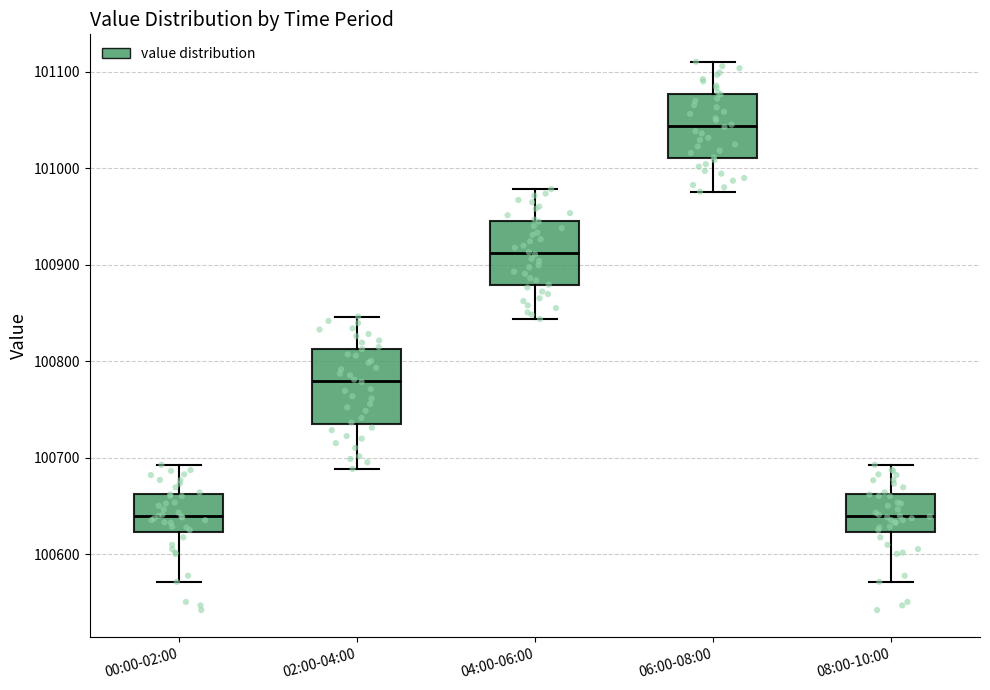

Reading left to right, read every box against the y-axis: the position of its median line, the range the box covers, and the ends of its whiskers. The values are not printed on the chart, so give them approximately, as read against the axis.

00:00-02:00: median 100640, box 100620 to 100660, whiskers 100570 to 100690
02:00-04:00: median 100780, box 100740 to 100810, whiskers 100690 to 100850
04:00-06:00: median 100910, box 100880 to 100950, whiskers 100840 to 100980
06:00-08:00: median 101040, box 101010 to 101080, whiskers 100980 to 101110
08:00-10:00: median 100640, box 100620 to 100660, whiskers 100570 to 100690